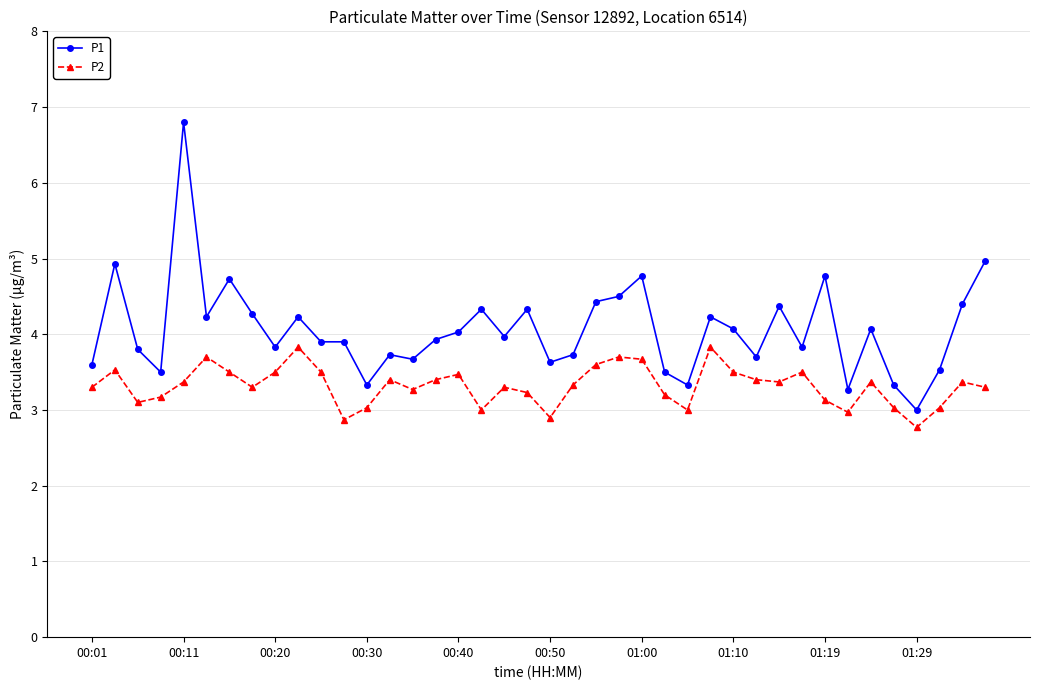

Which series has the largest range (max minus min)?

P1